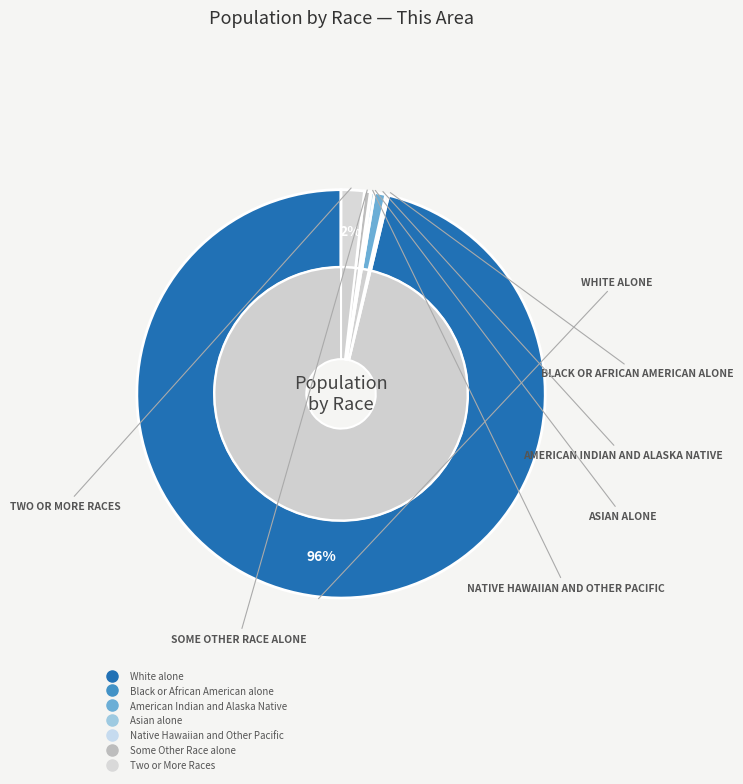

To the nearest percent, what is the average slice percentage?

14%